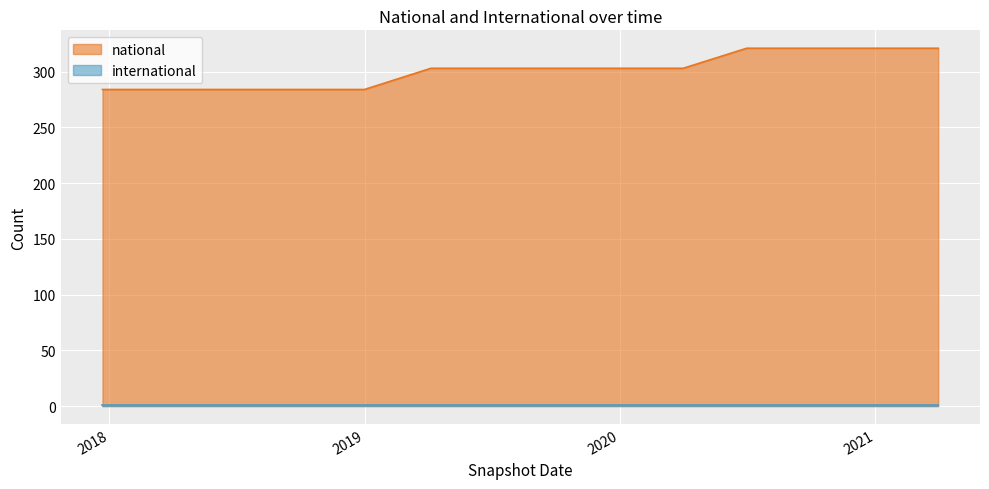

What is the label of the 8th point from the right?

2019-07-01